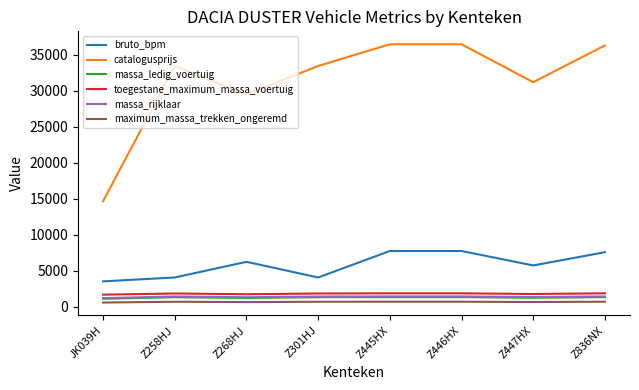

True or false: bruto_bpm and massa_rijklaar cross at least once.

False